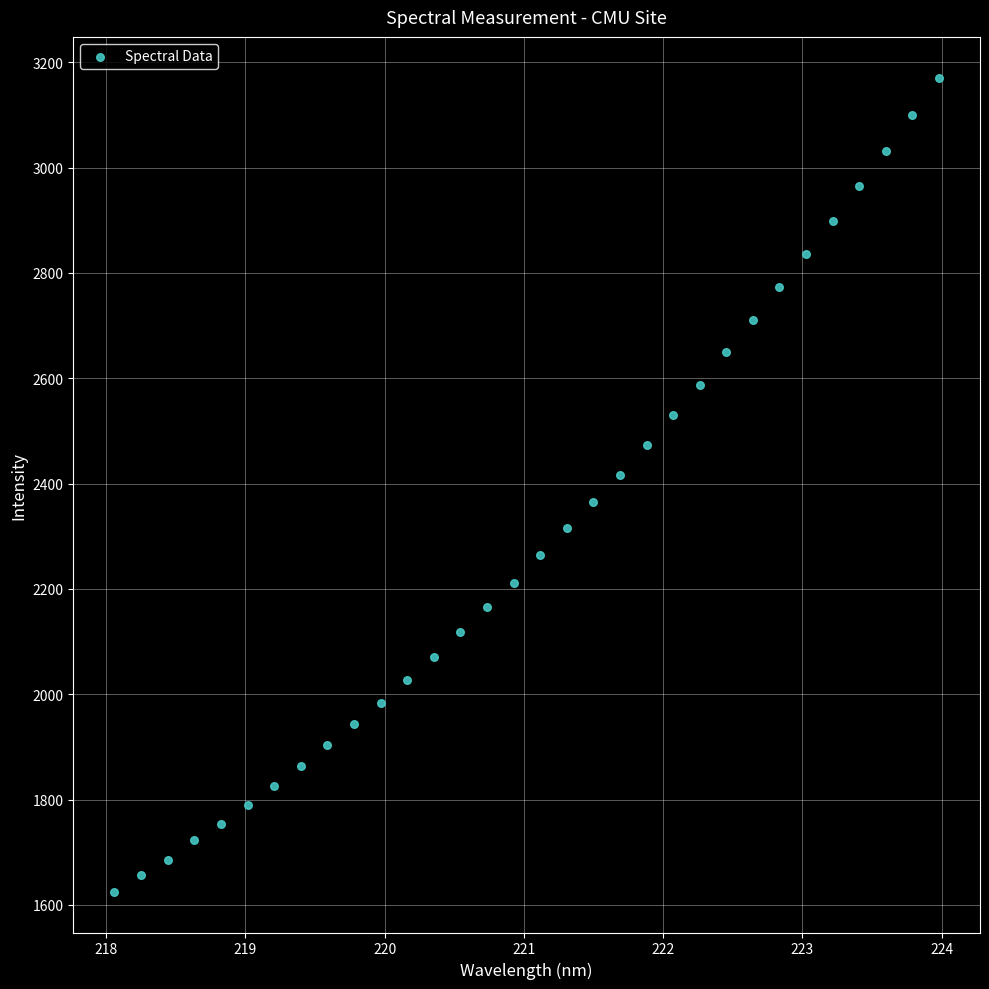

What is the range of X values (max minus min)?

5.9